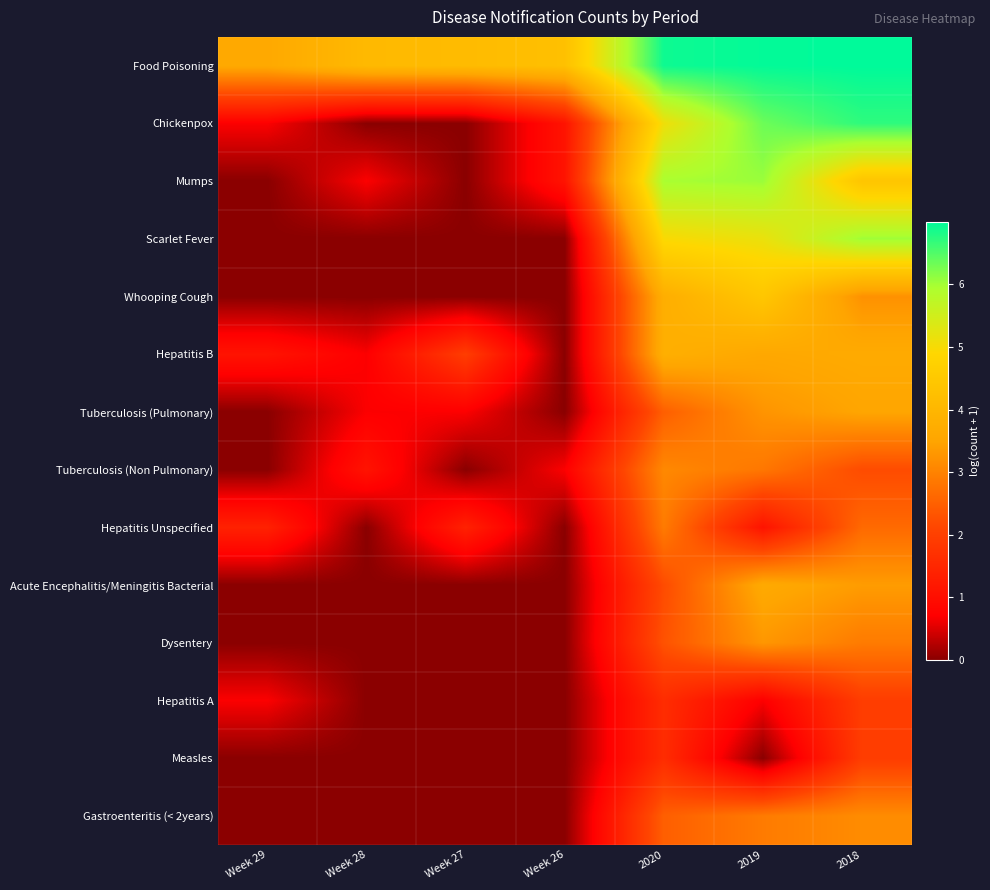

Reading left to right, what are all the values shown in this chart?

Food Poisoning: Week 29=3.6	Week 28=4.1	Week 27=4.1	Week 26=4.3	2020=6.9	2019=7.0	2018=7.0
Chickenpox: Week 29=0.7	Week 28=0.0	Week 27=0.0	Week 26=1.1	2020=5.1	2019=6.3	2018=6.7
Mumps: Week 29=0.0	Week 28=0.7	Week 27=0.0	Week 26=1.1	2020=6.0	2019=6.1	2018=4.4
Scarlet Fever: Week 29=0.0	Week 28=0.0	Week 27=0.0	Week 26=0.0	2020=5.0	2019=5.2	2018=6.0
Whooping Cough: Week 29=0.0	Week 28=0.0	Week 27=0.0	Week 26=0.0	2020=3.8	2019=4.4	2018=3.2
Hepatitis B: Week 29=1.1	Week 28=0.7	Week 27=1.9	Week 26=0.0	2020=3.8	2019=3.6	2018=3.7
Tuberculosis (Pulmonary): Week 29=0.0	Week 28=0.7	Week 27=0.7	Week 26=0.0	2020=2.5	2019=3.3	2018=3.5
Tuberculosis (Non Pulmonary): Week 29=0.0	Week 28=1.1	Week 27=0.0	Week 26=0.7	2020=3.1	2019=2.8	2018=2.2
Hepatitis Unspecified: Week 29=1.4	Week 28=0.0	Week 27=1.4	Week 26=0.0	2020=2.9	2019=1.1	2018=2.6
Acute Encephalitis/Meningitis Bacterial: Week 29=0.0	Week 28=0.0	Week 27=0.0	Week 26=0.0	2020=2.2	2019=3.6	2018=3.4
Dysentery: Week 29=0.0	Week 28=0.0	Week 27=0.0	Week 26=0.0	2020=2.3	2019=3.3	2018=2.9
Hepatitis A: Week 29=0.7	Week 28=0.0	Week 27=0.0	Week 26=0.0	2020=1.6	2019=0.7	2018=1.9
Measles: Week 29=0.0	Week 28=0.0	Week 27=0.0	Week 26=0.0	2020=1.6	2019=0.0	2018=1.9
Gastroenteritis (< 2years): Week 29=0.0	Week 28=0.0	Week 27=0.0	Week 26=0.0	2020=2.5	2019=2.9	2018=3.1